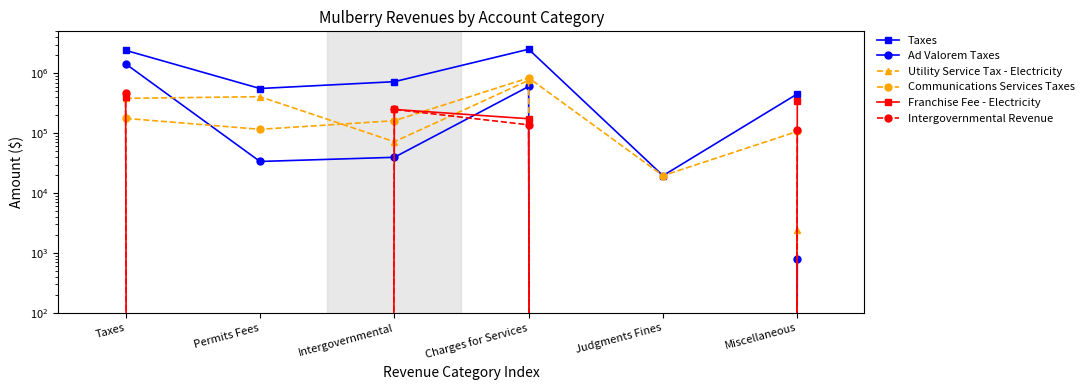

How many Intergovernmental Revenue values are between 0 and 248826?

5